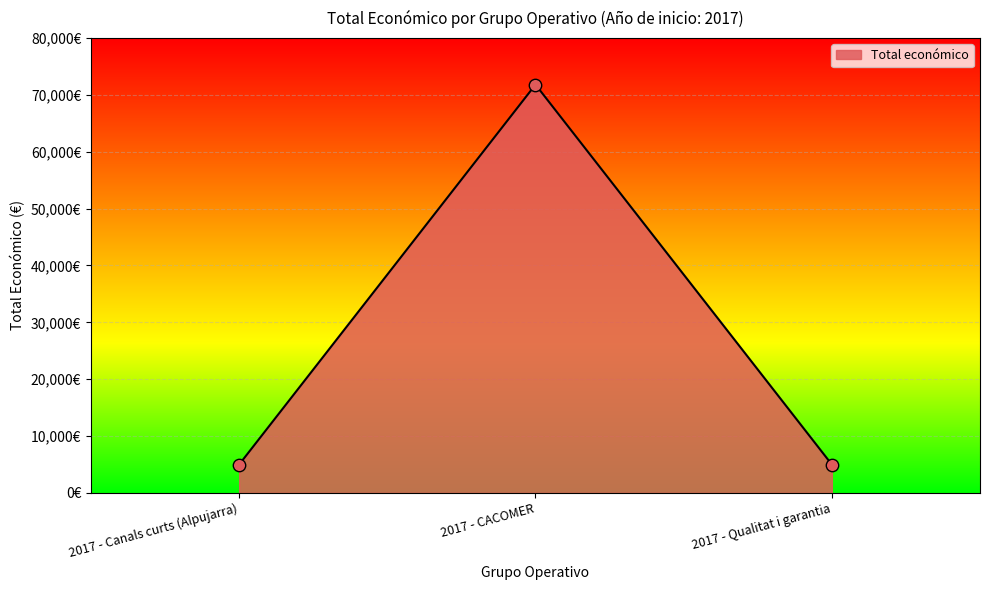

Between 2017 - Canals curts (Alpujarra) and 2017 - Qualitat i garantia, which is larger?

2017 - Canals curts (Alpujarra)